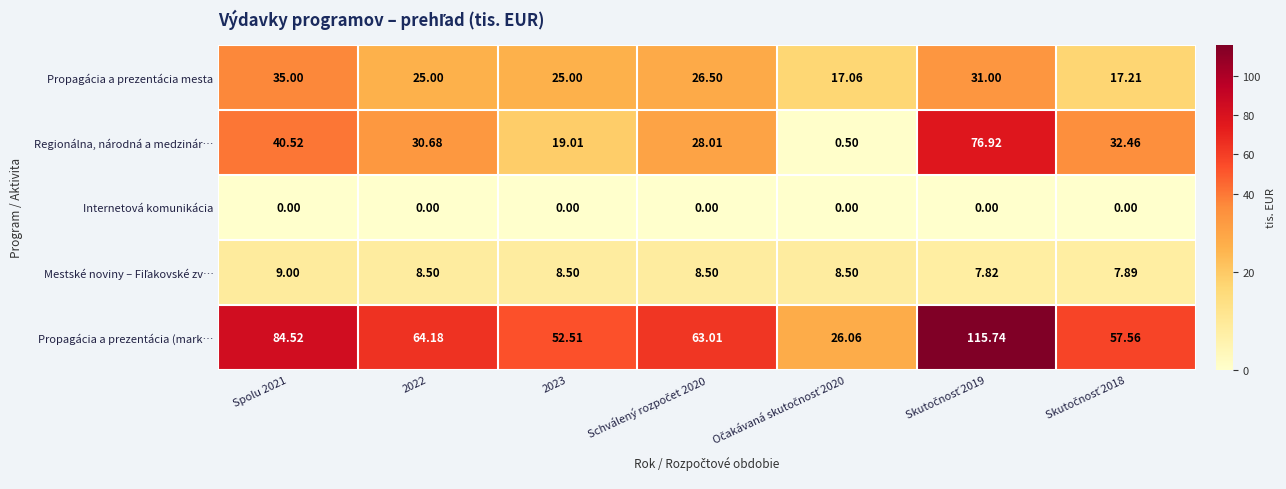

Which series has the widest spread of values?

Propagácia a prezentácia (mark…